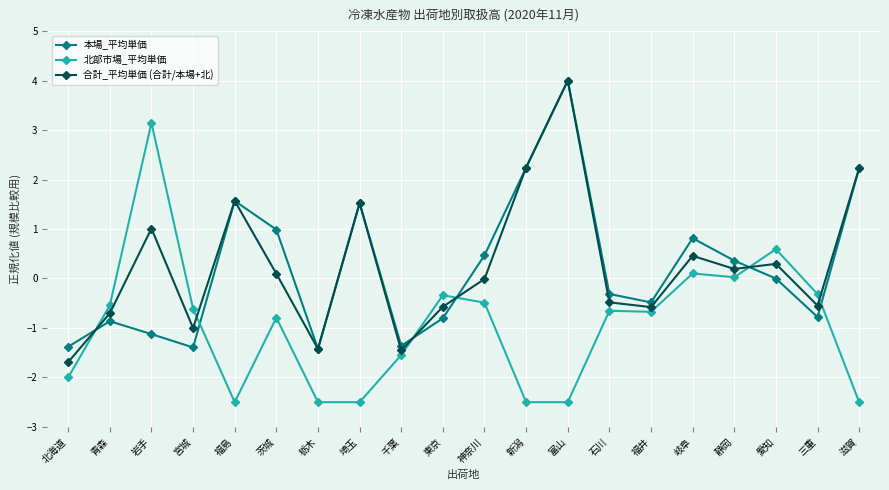

What is the difference between the maximum and second lowest values in the 北部市場_平均単価 series?

5.6